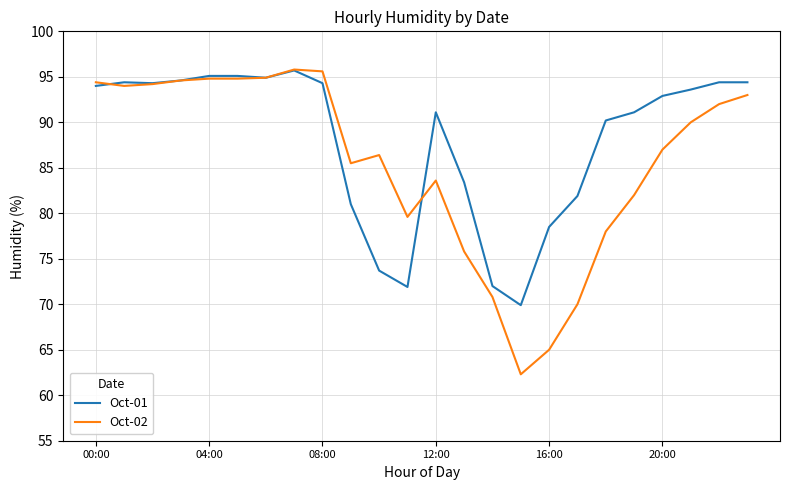

What is the highest value of the Oct-01 series?

95.7